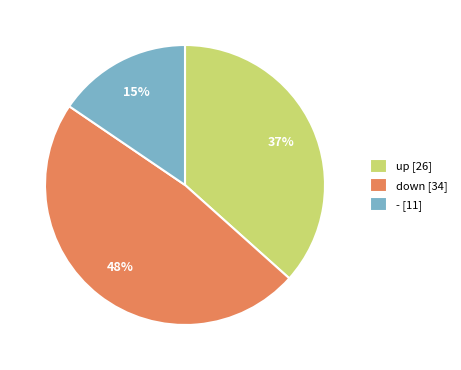

Rank the categories by value from lowest to highest.

-, up, down